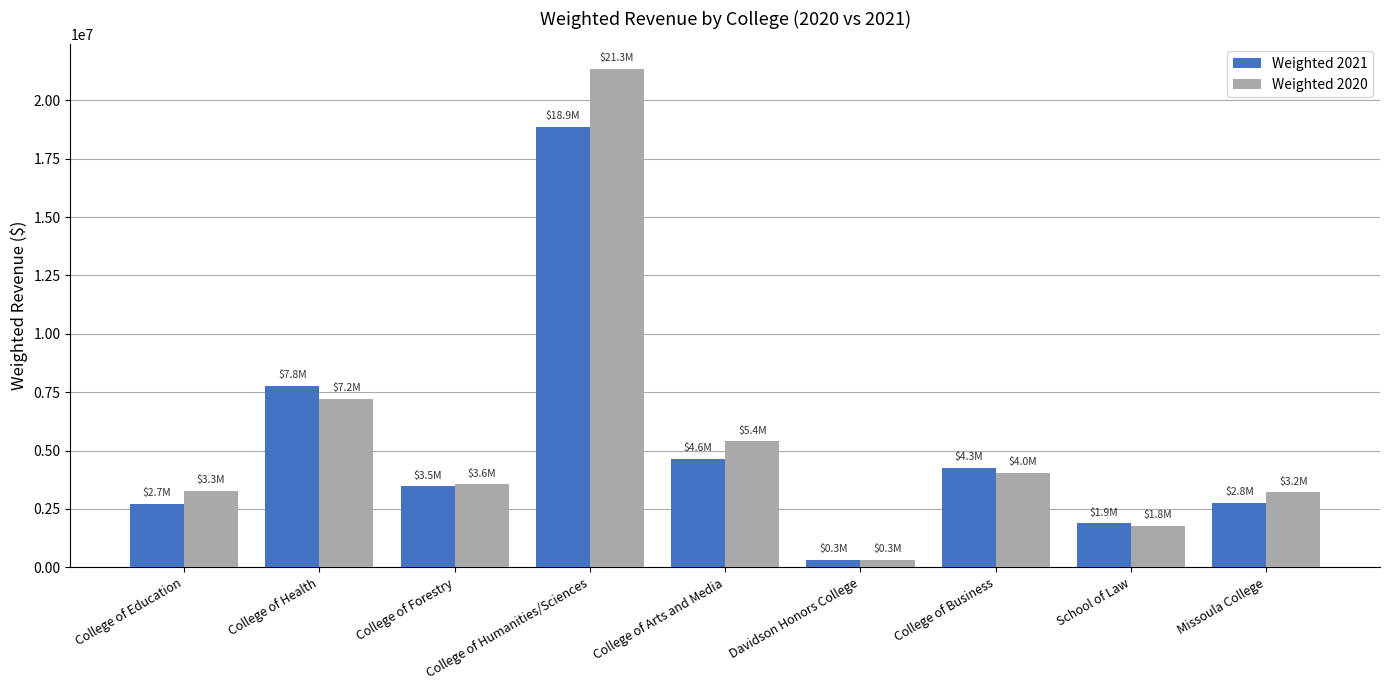

How many groups of bars are there?

9